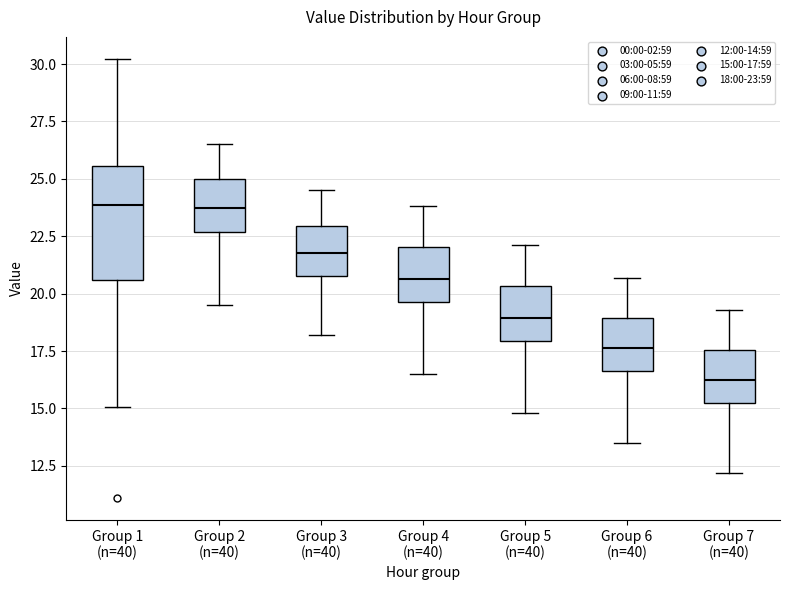

Where is the lower edge of the box for Group 3 (n=40) on the y-axis? The values are not printed on the chart, so give them approximately, as read against the axis.

21.0